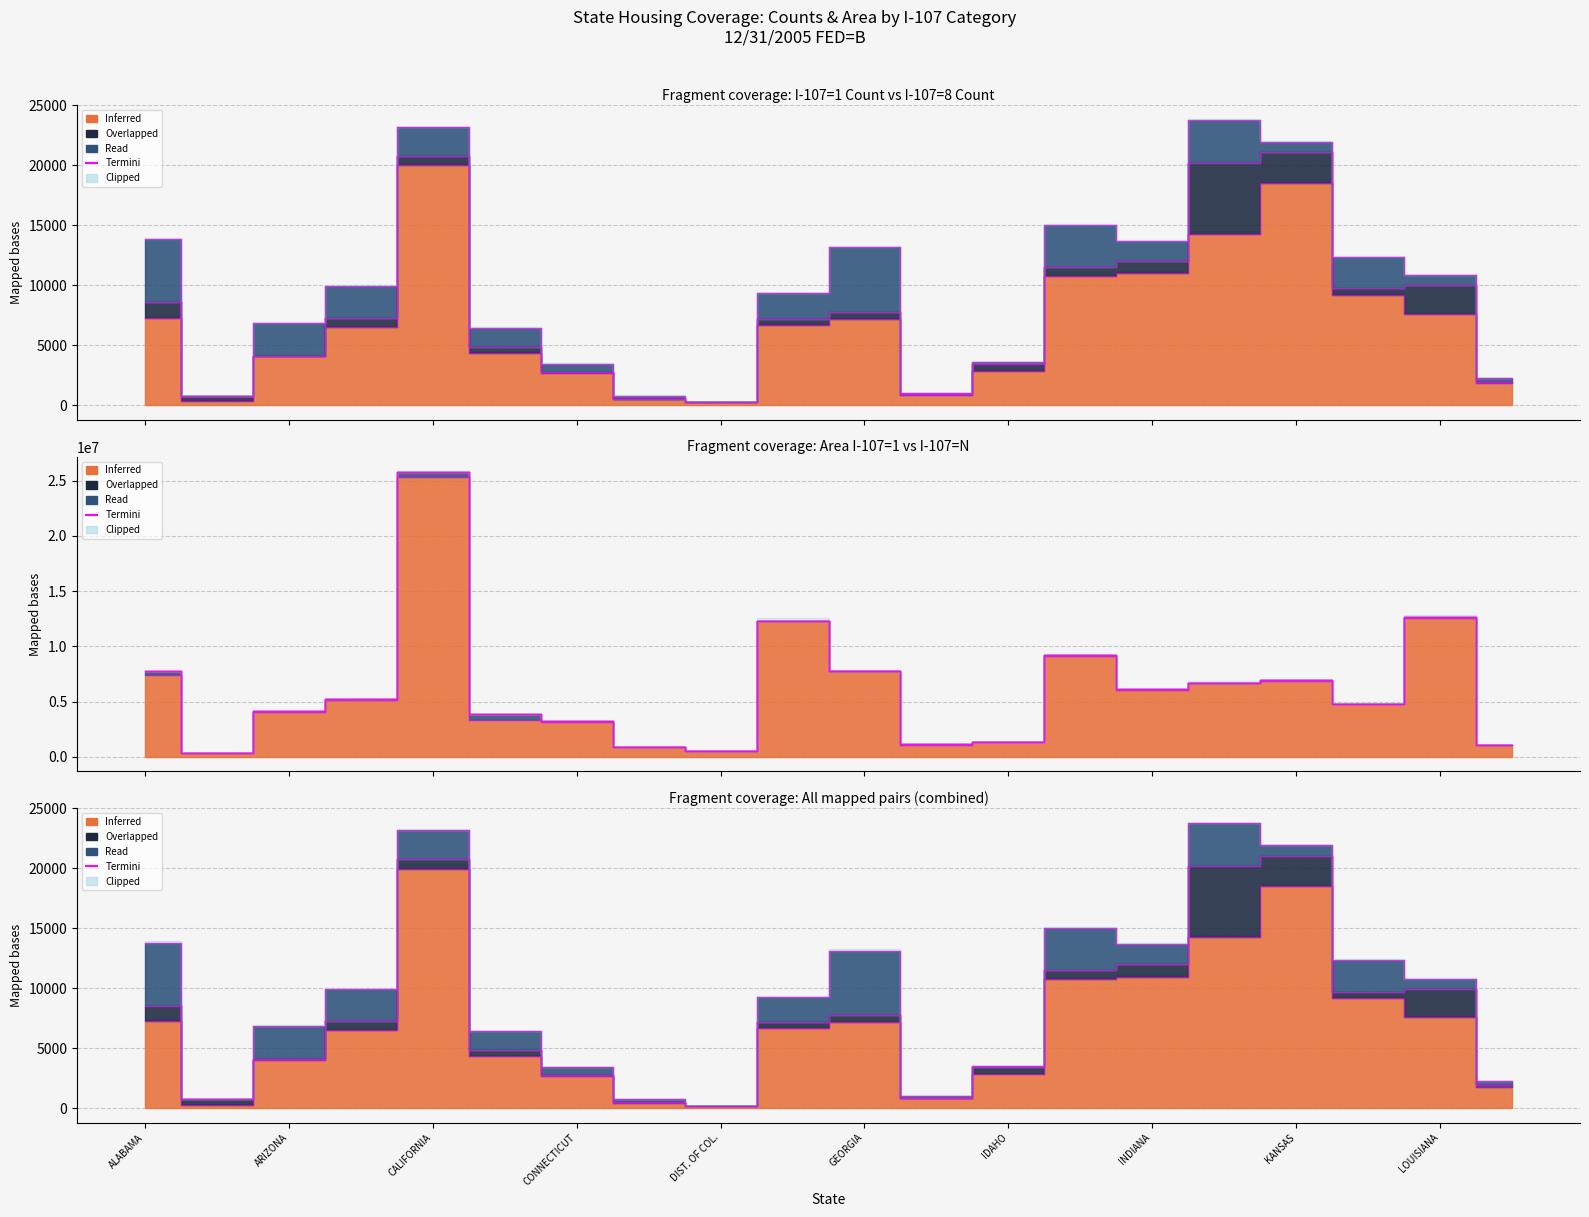

How many categories are shown in the chart?

20